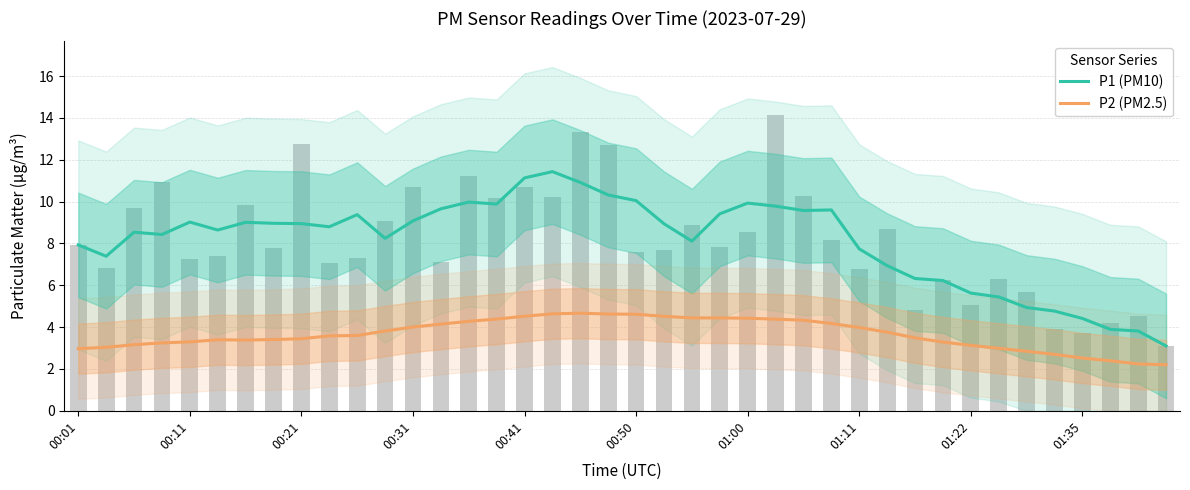

Which series has the largest range (max minus min)?

P1 (PM10)